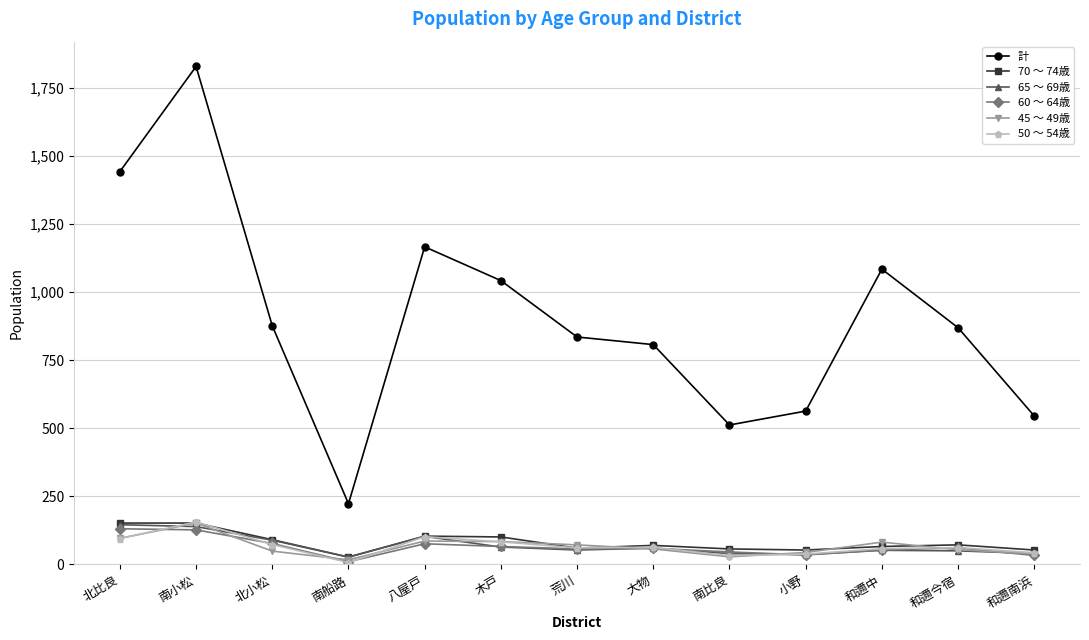

Which series has the largest total across all categories?

計